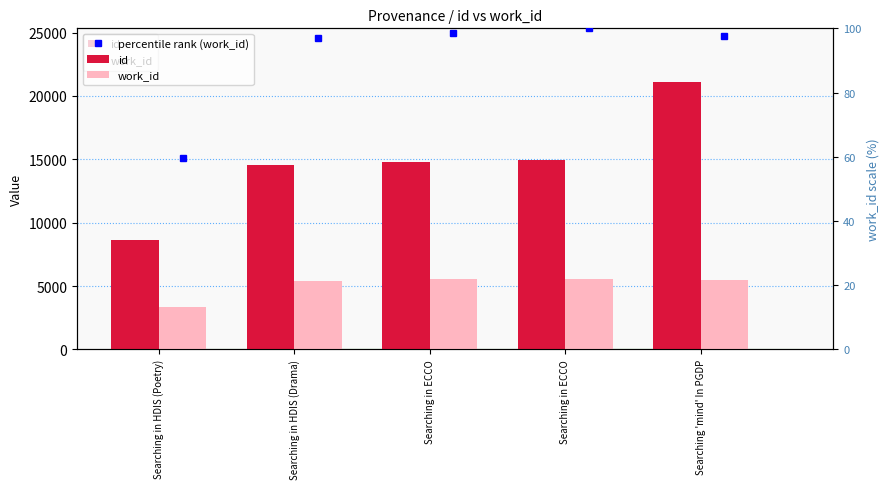

Is it true that id equals 8610 at Searching in HDIS (Poetry)?

True